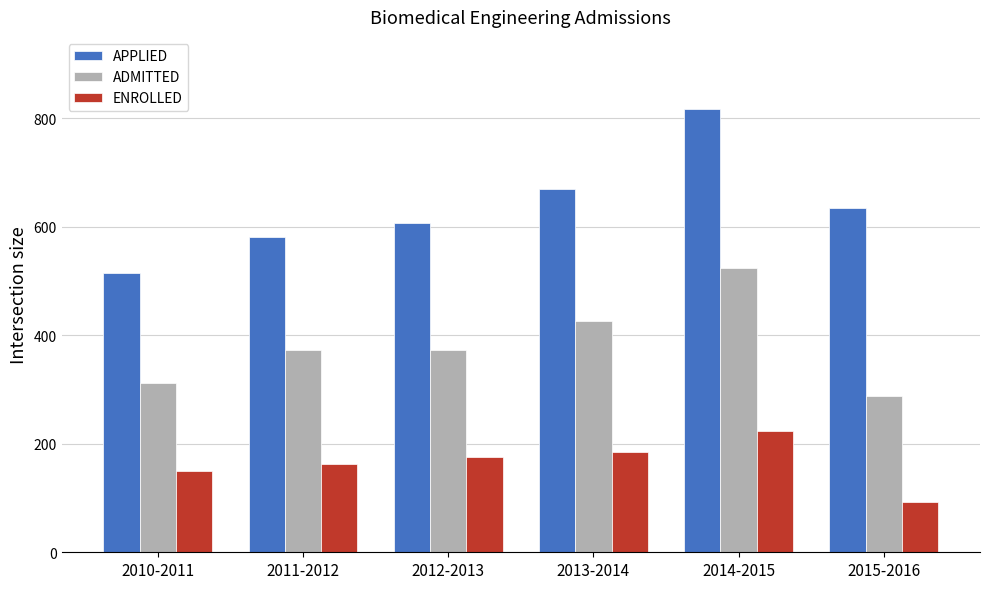

Which category has the highest value in the ADMITTED series?

2014-2015